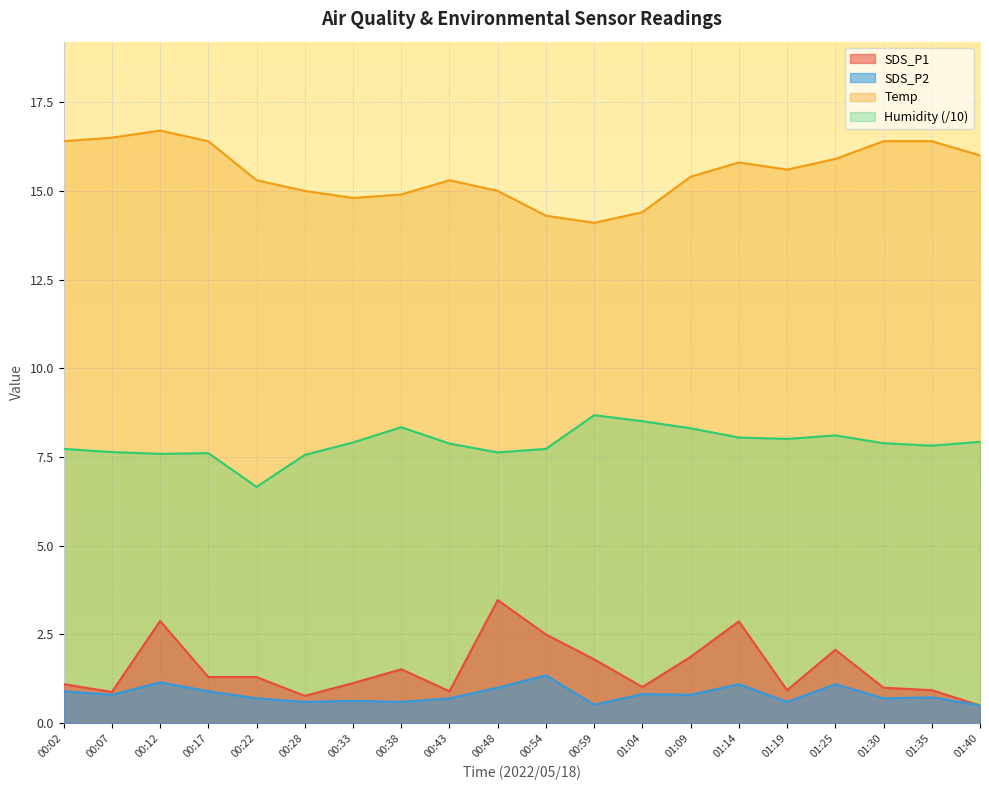

Between 00:43 and 00:33, which is larger?

00:33